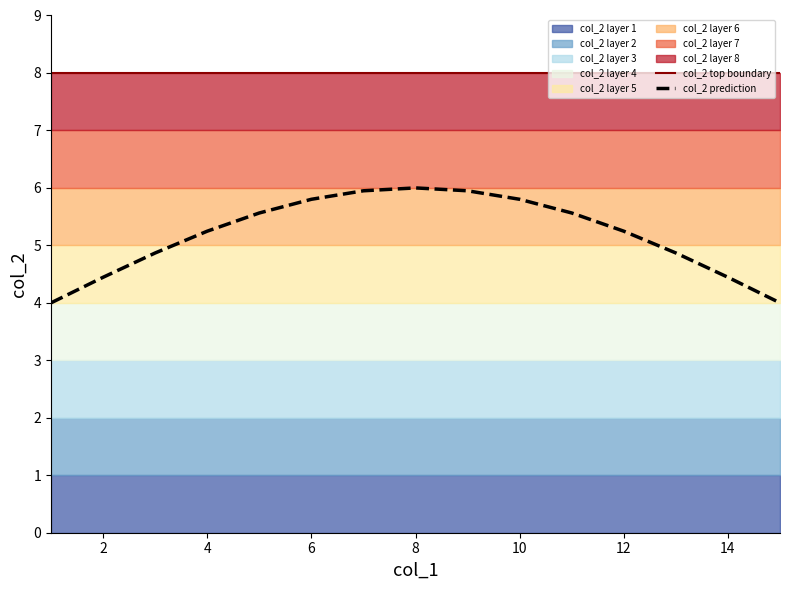

The col_2 top boundary series shows 12.0 at 6. True or false?

False